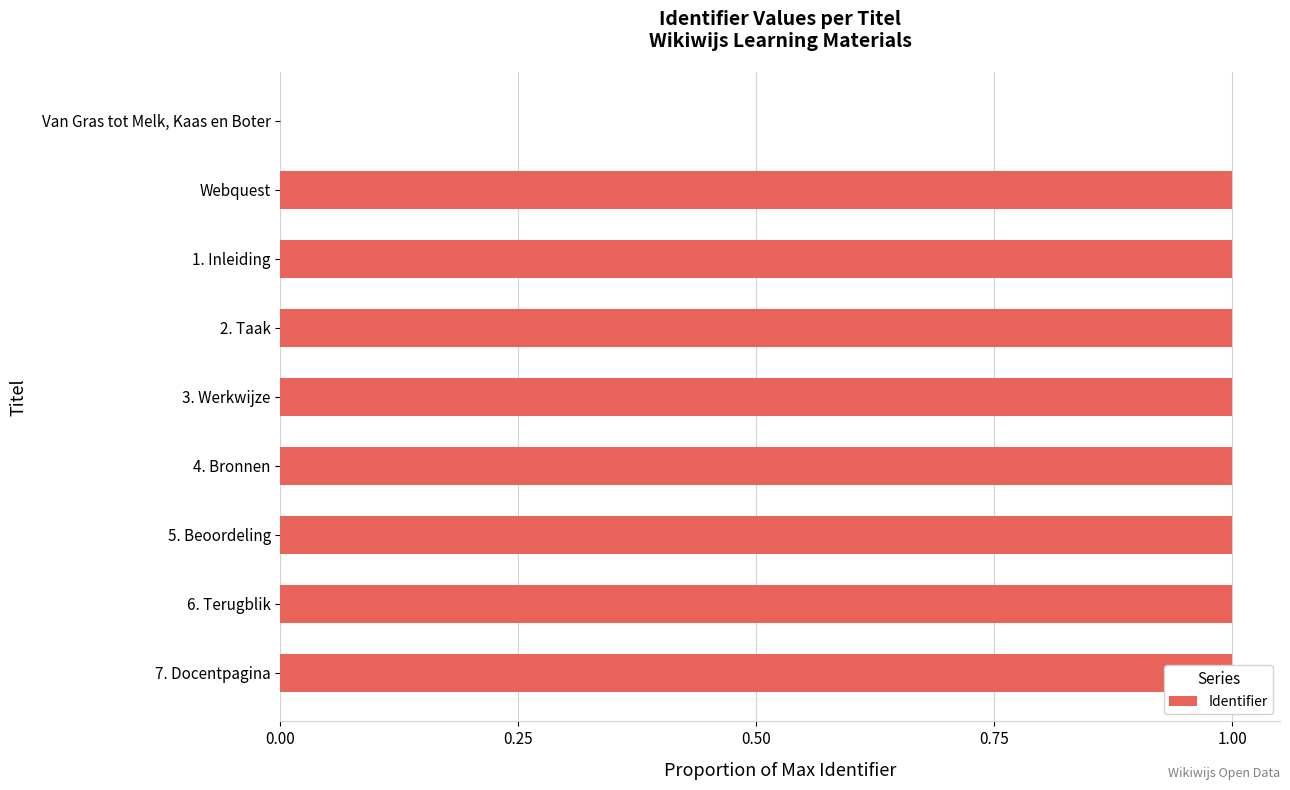

Between 1. Inleiding and Webquest, which is larger?

1. Inleiding